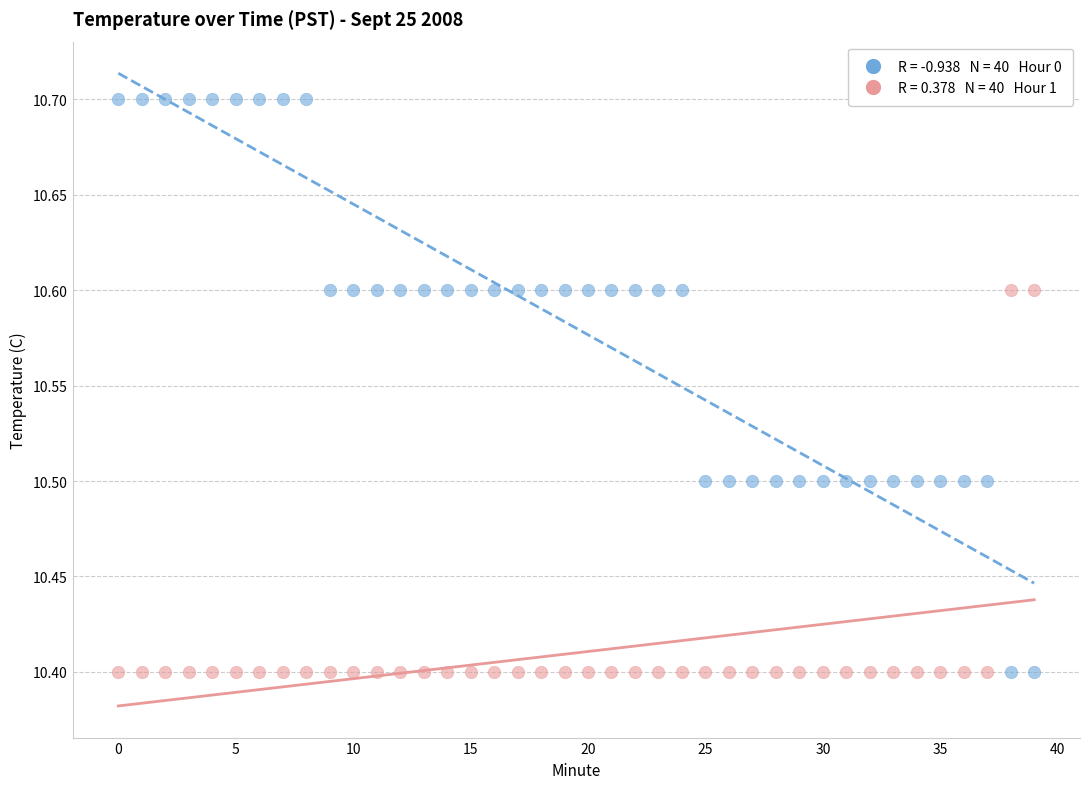

Across all data points, what is the range of Y values (max minus min)?

0.3